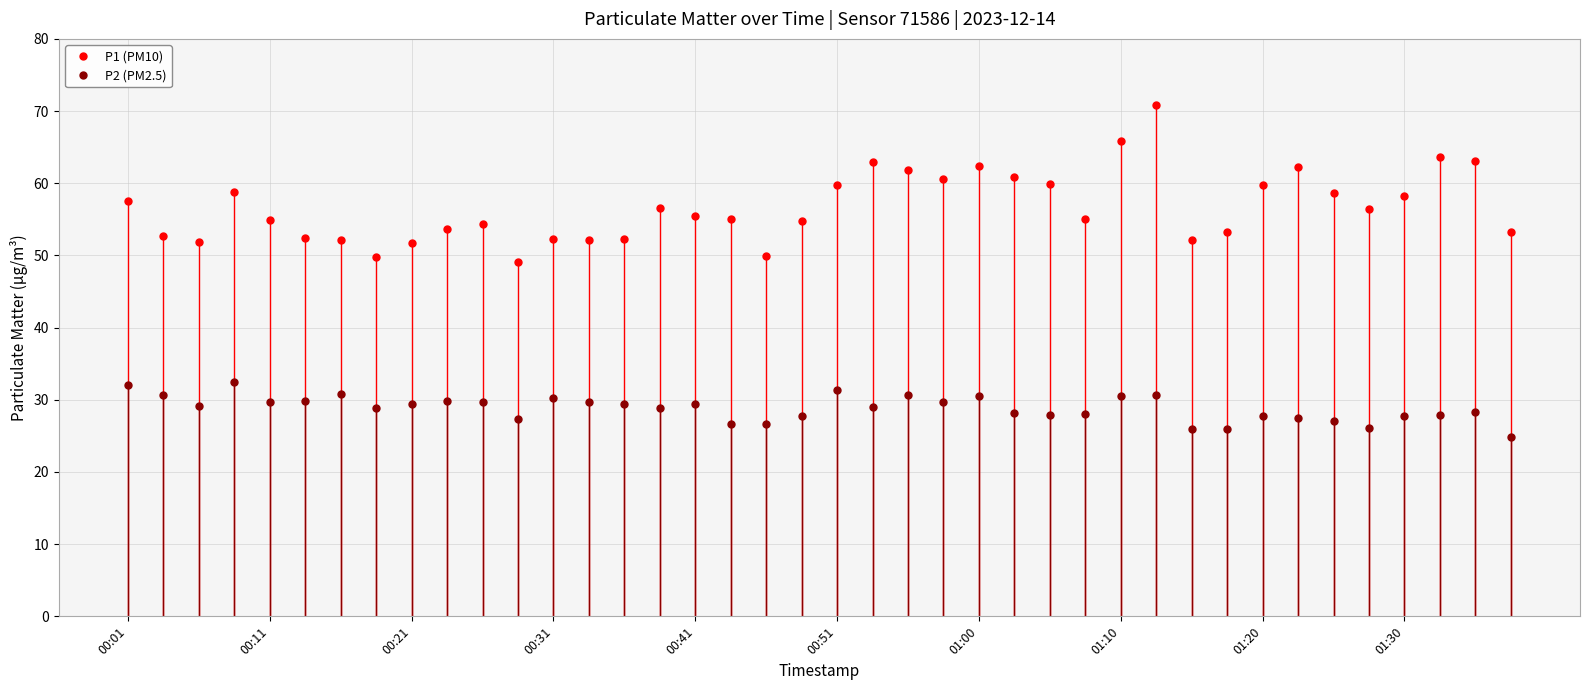

Rank the series by their average value, from highest to lowest.

P1 (PM10), P2 (PM2.5)